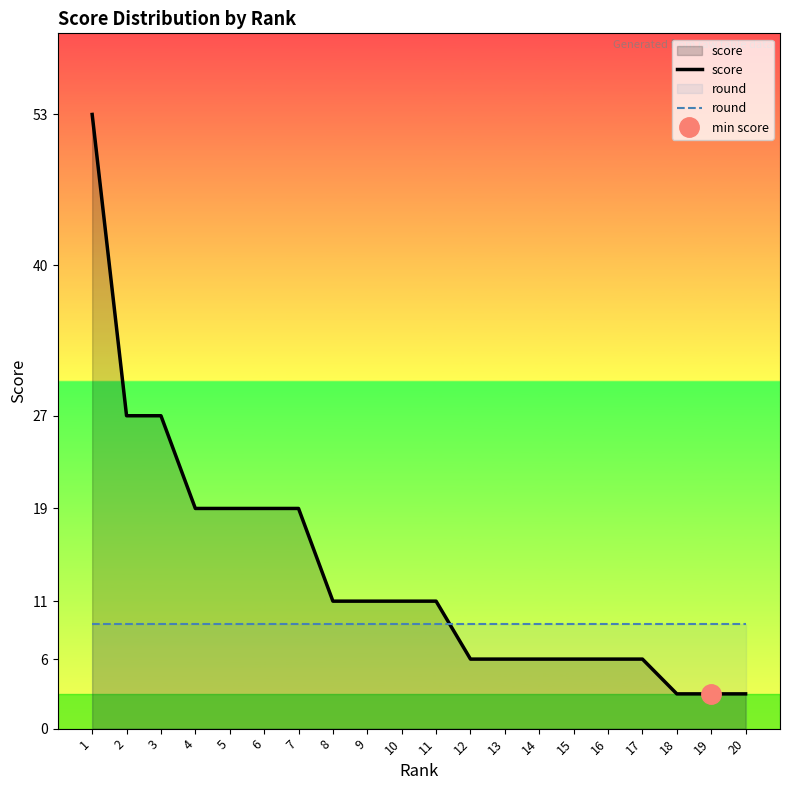

What is the spread (max minus min) of values at 8?

2